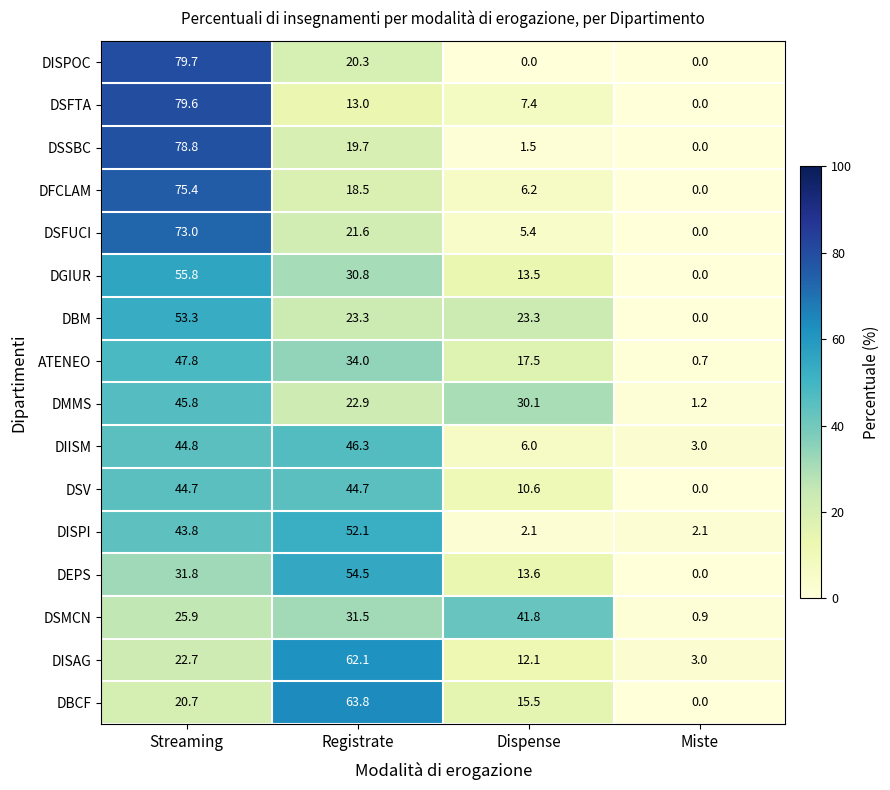

Is it true that DFCLAM equals 0.0 at Miste?

True